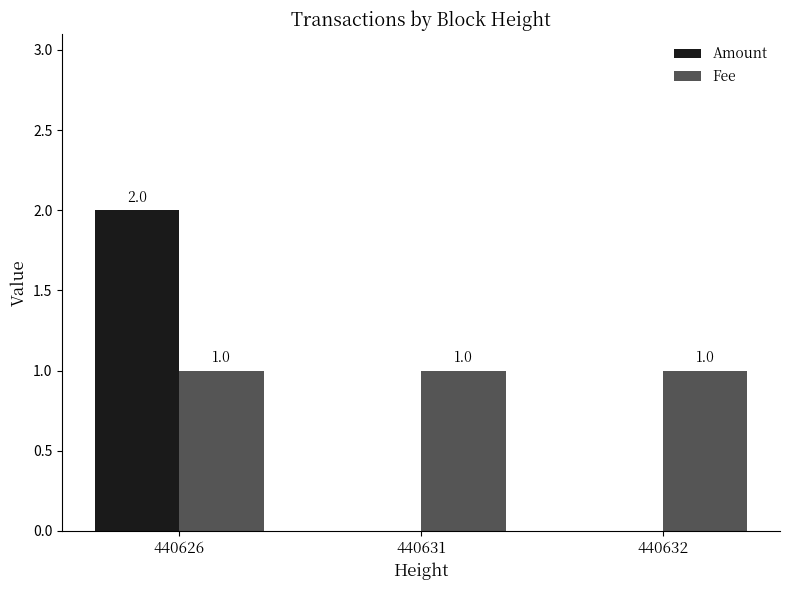

How many series are shown in this chart?

2